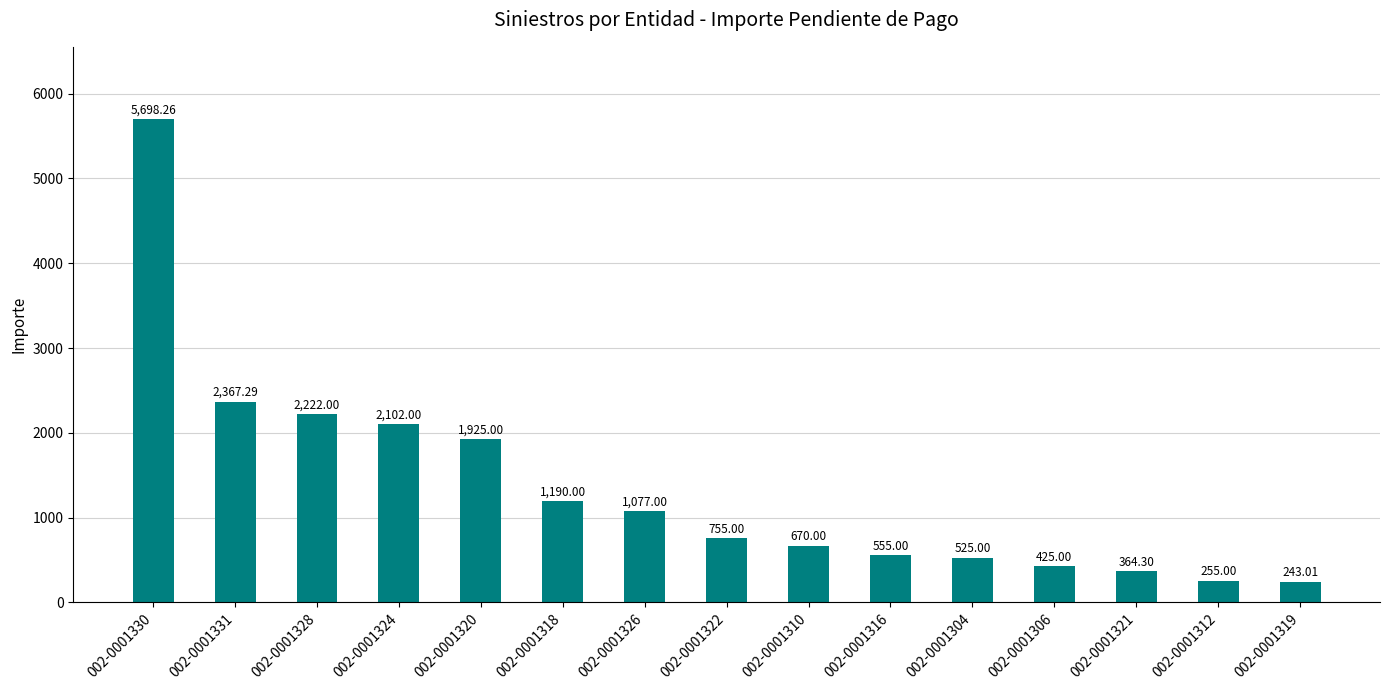

Reading right to left, what are all the values shown in this chart?

243.0	255.0	364.3	425.0	525.0	555.0	670.0	755.0	1077.0	1190.0	1925.0	2102.0	2222.0	2367.3	5698.3